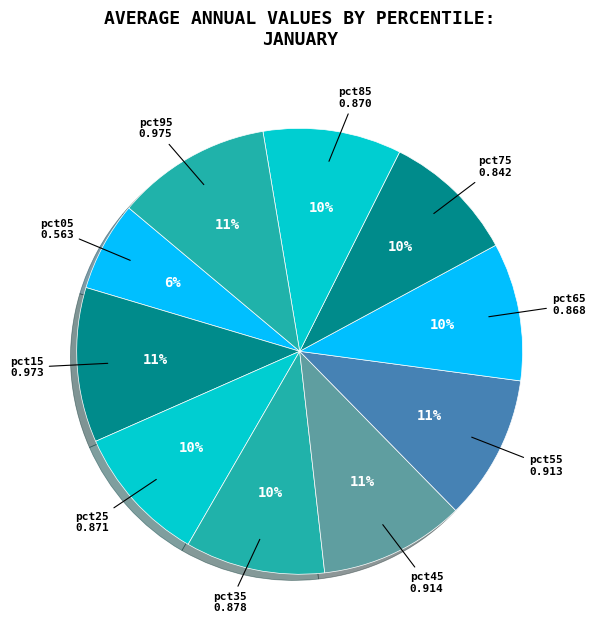

Which has a higher value, pct45 or pct65?

pct45